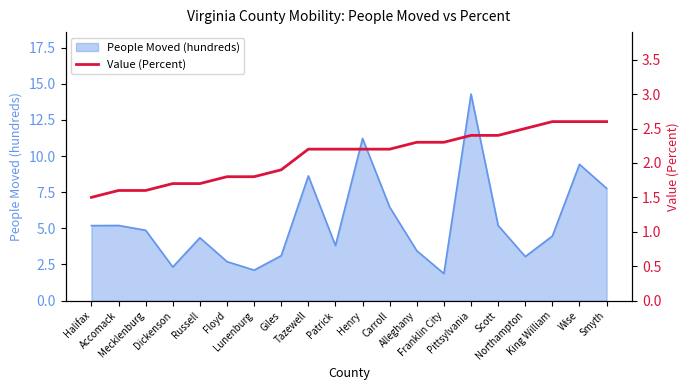

How many data points does each series have?

20